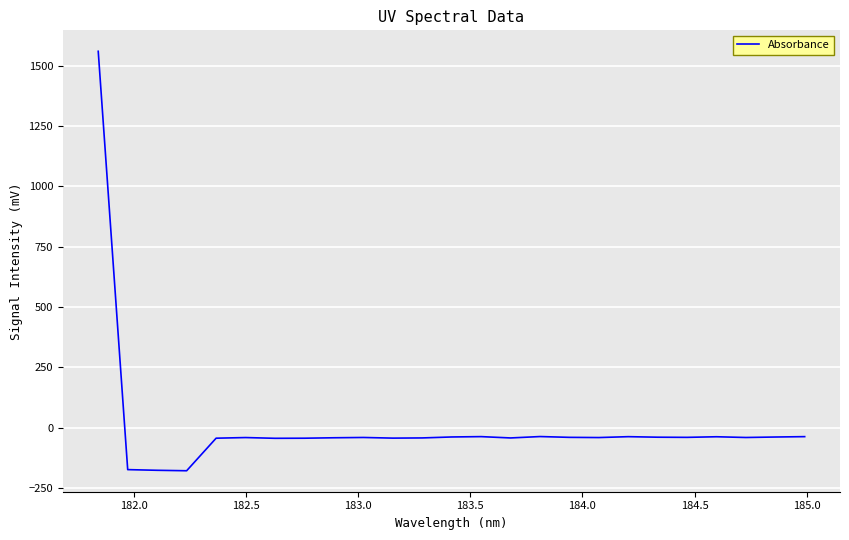

What is the difference between the maximum and minimum values?

1738.0